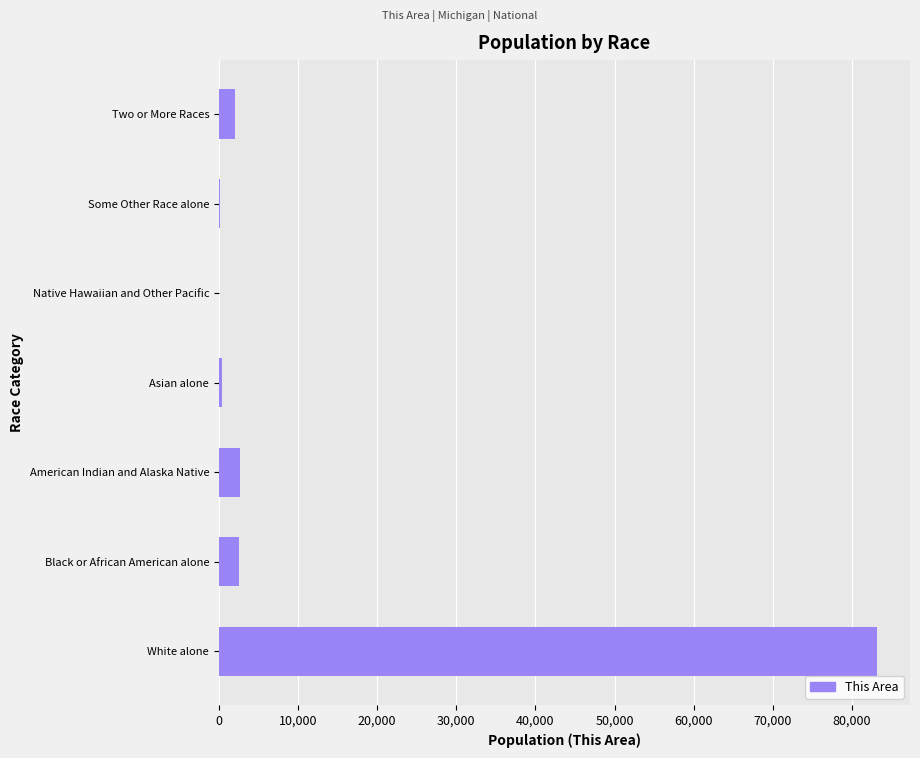

Which label corresponds to the largest value in the chart?

White alone